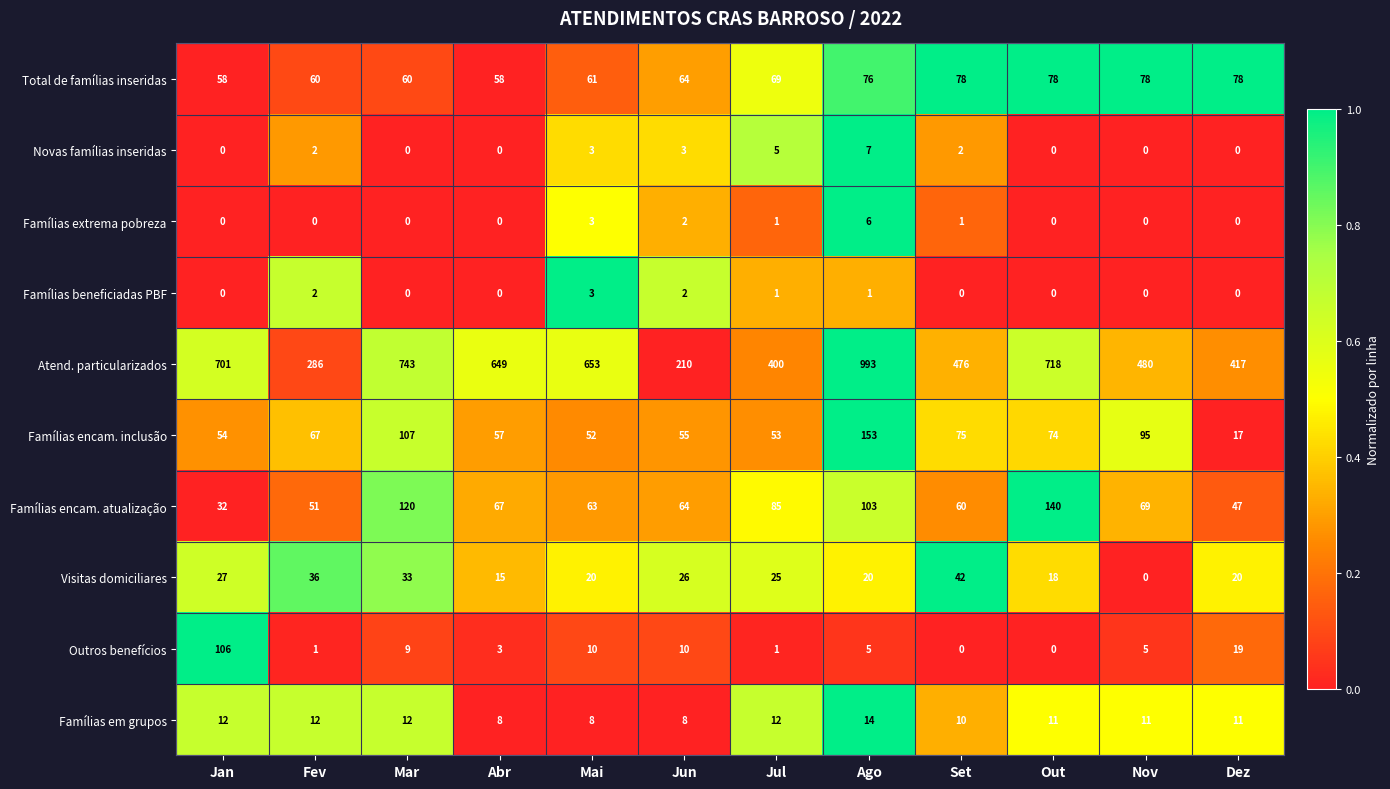

What is the greatest value displayed?

993